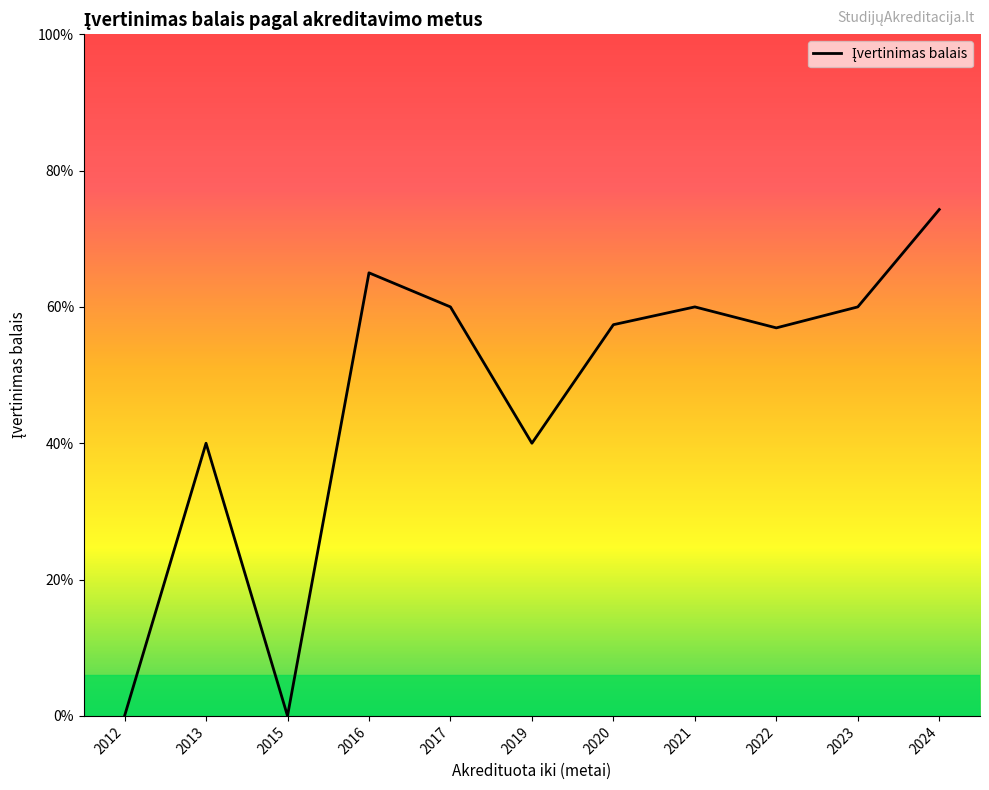

Which has a higher value, 2013 or 2016?

2016